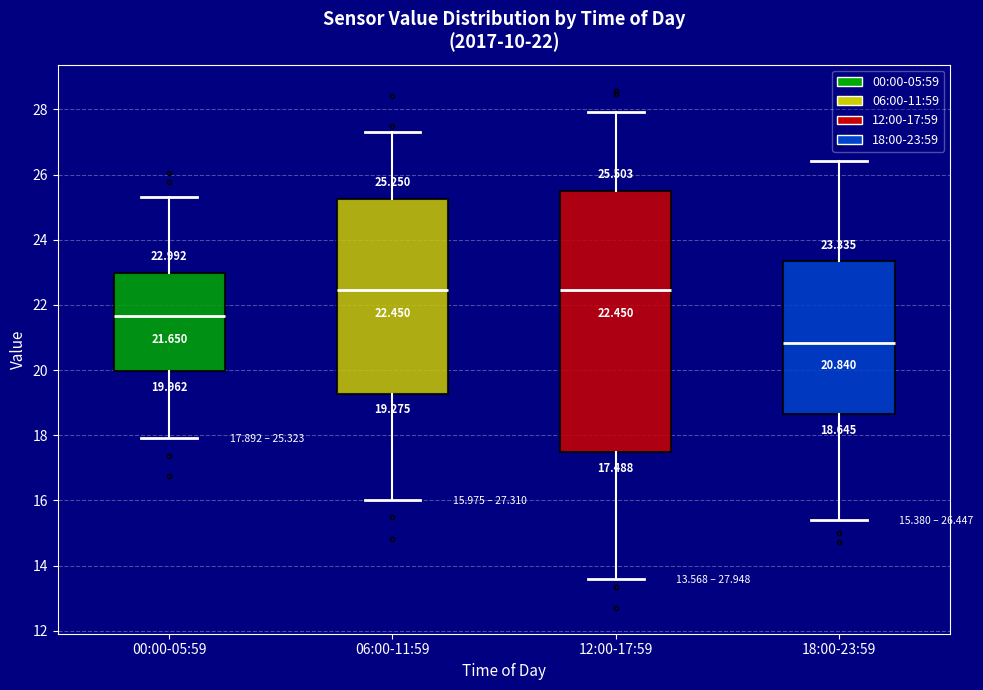

Comparing the boxes themselves (not the whiskers), which one is the tallest?

12:00-17:59